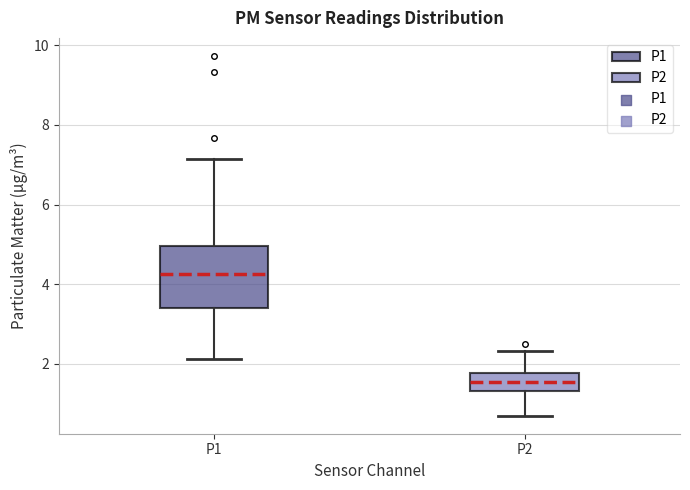

Which box's median line is the lowest?

P2